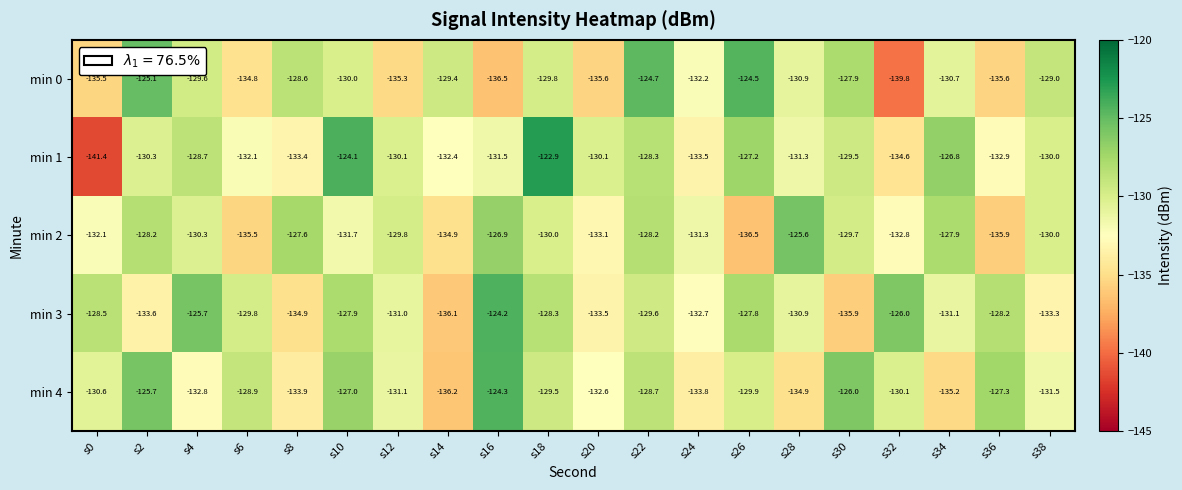

Which series has the largest range (max minus min)?

min 1